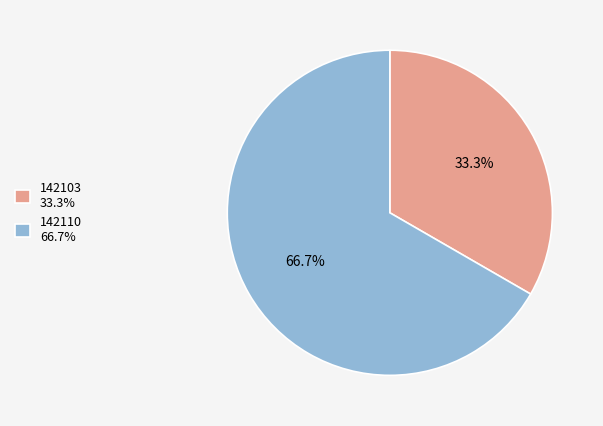

What percentage do 142103 and 142110 together represent?

100.0%